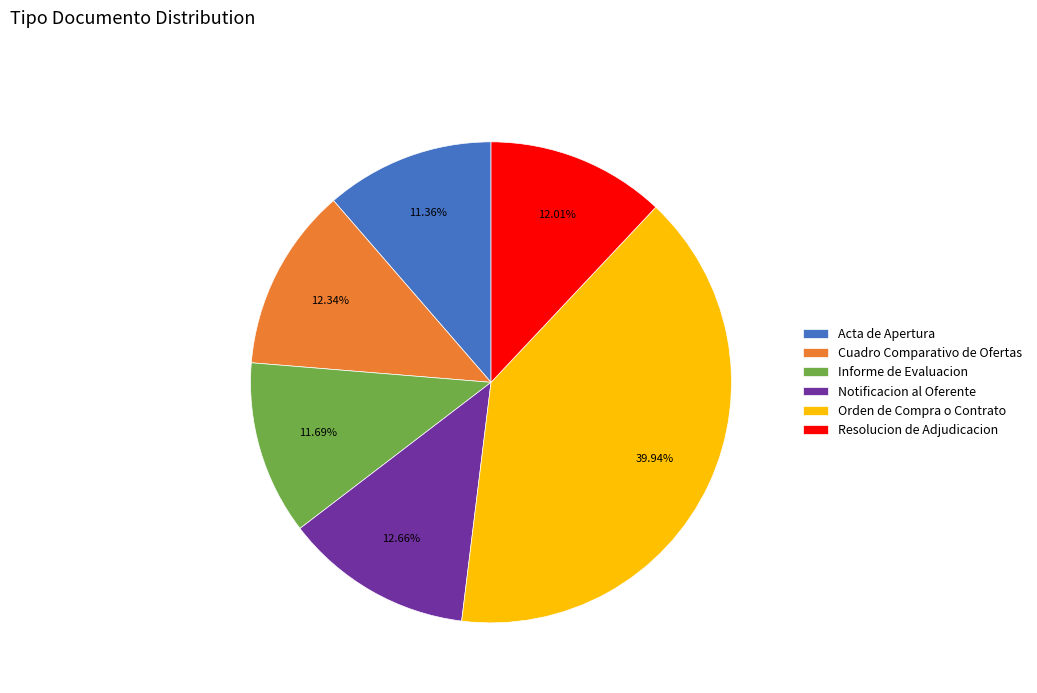

Is Cuadro Comparativo de Ofertas the majority of the pie?

No